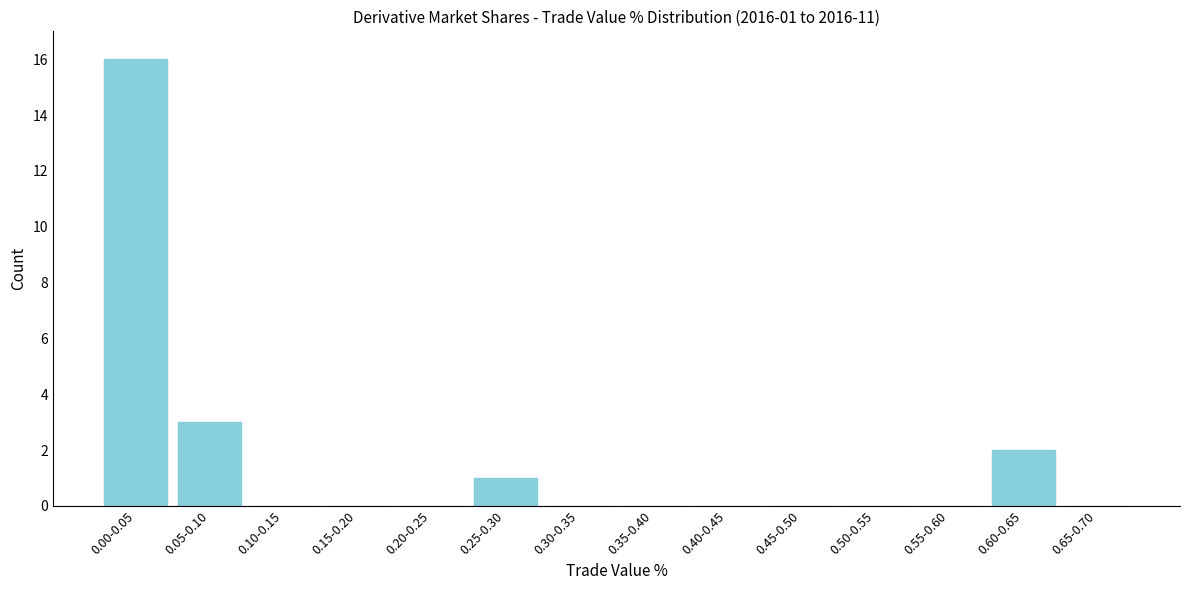

Reading left to right, list all the values displayed in this chart.

0.00-0.05=16	0.05-0.10=3	0.10-0.15=0	0.15-0.20=0	0.20-0.25=0	0.25-0.30=1	0.30-0.35=0	0.35-0.40=0	0.40-0.45=0	0.45-0.50=0	0.50-0.55=0	0.55-0.60=0	0.60-0.65=2	0.65-0.70=0